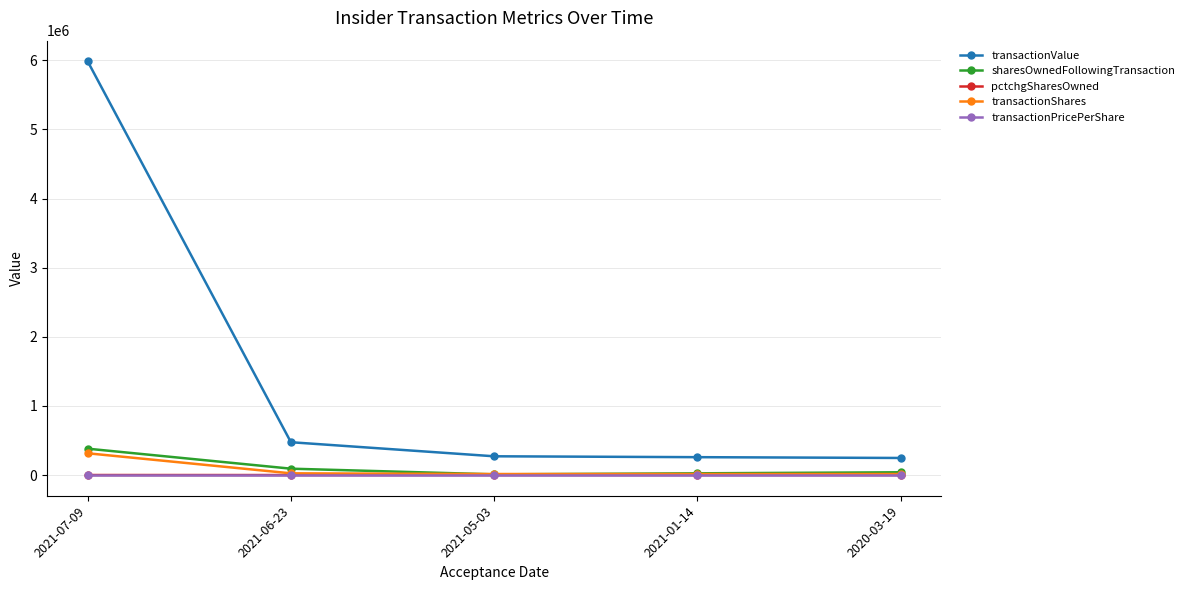

At how many categories does at least one series exceed 2745095?

1